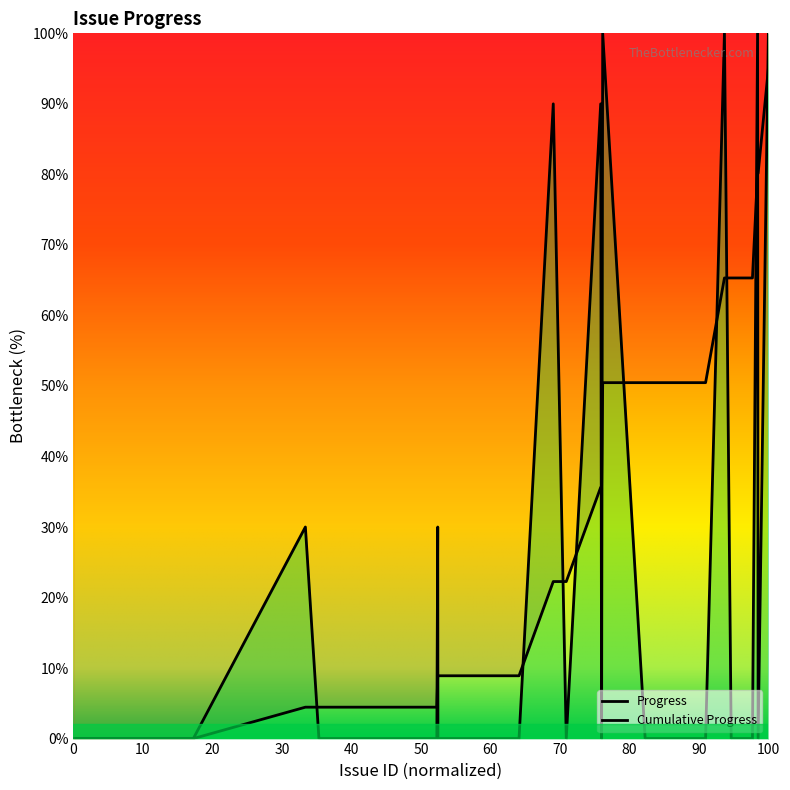

Reading left to right, extract all data points from this chart.

0	0	0	0	0	0	30	0	0	0	0	0	0	0	30	0	0	90	0	90	0	100	0	0	0	0	100	0	0	0	0	0	100	0	100